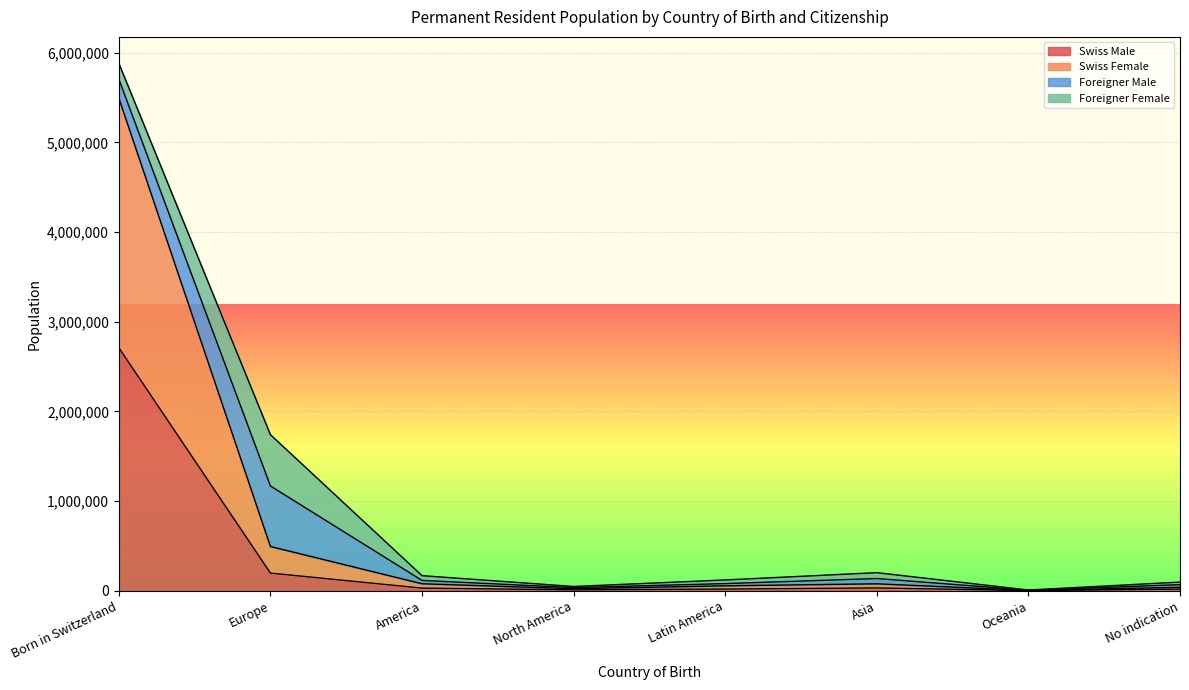

Which category has the highest value in the Swiss Male series?

Born in Switzerland